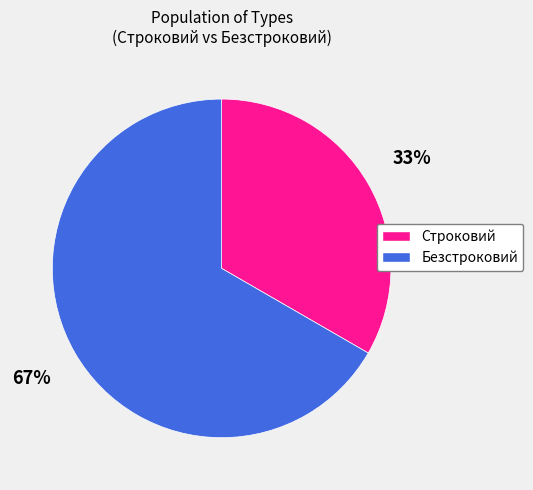

Count the number of slices in the pie.

2